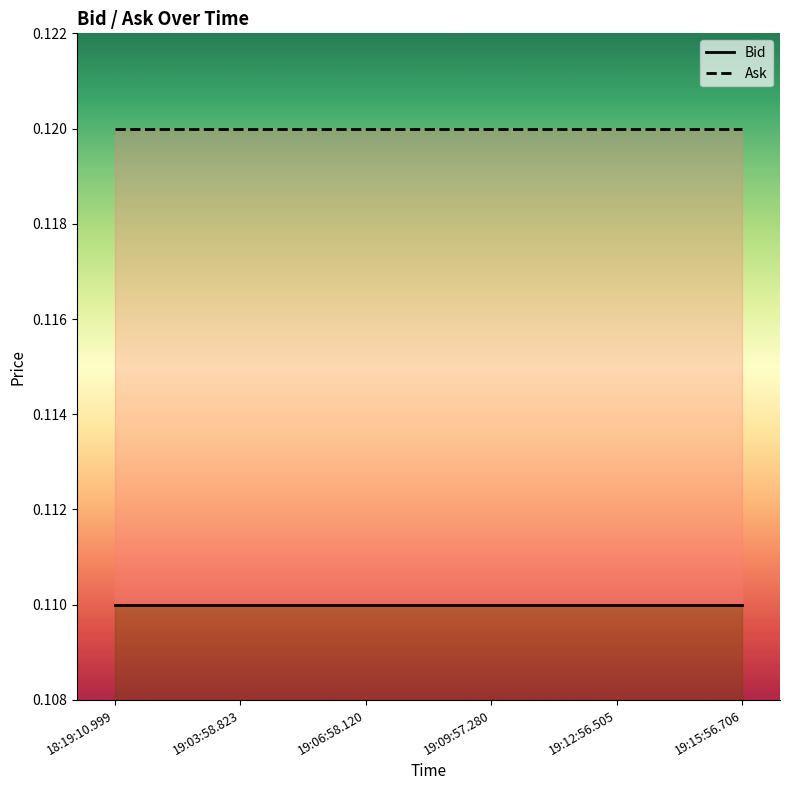

Reading right to left, transcribe all the data shown in this chart.

Bid: 19:15:56.706=0.1	19:12:56.505=0.1	19:09:57.280=0.1	19:06:58.120=0.1	19:03:58.823=0.1	18:19:10.999=0.1
Ask: 19:15:56.706=0.1	19:12:56.505=0.1	19:09:57.280=0.1	19:06:58.120=0.1	19:03:58.823=0.1	18:19:10.999=0.1